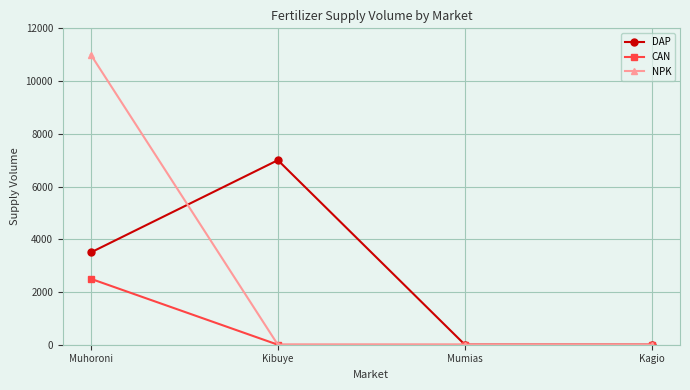

What position from the left is Kagio?

4